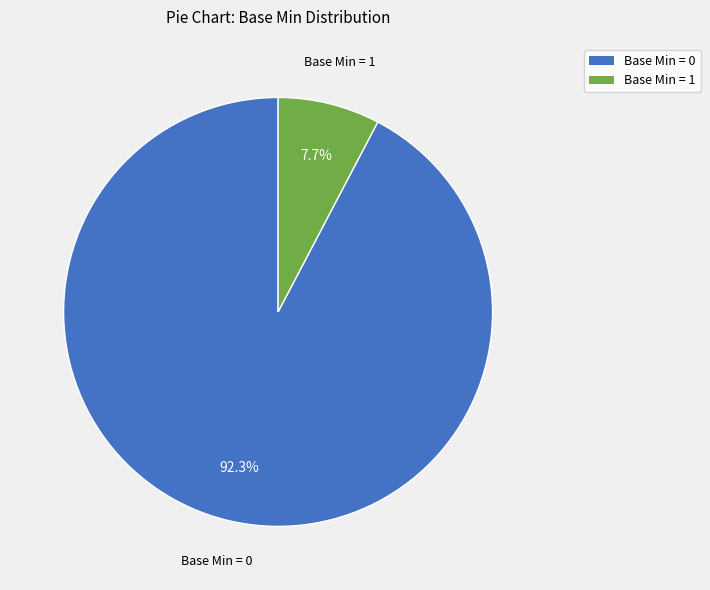

Count the number of slices in the pie.

2